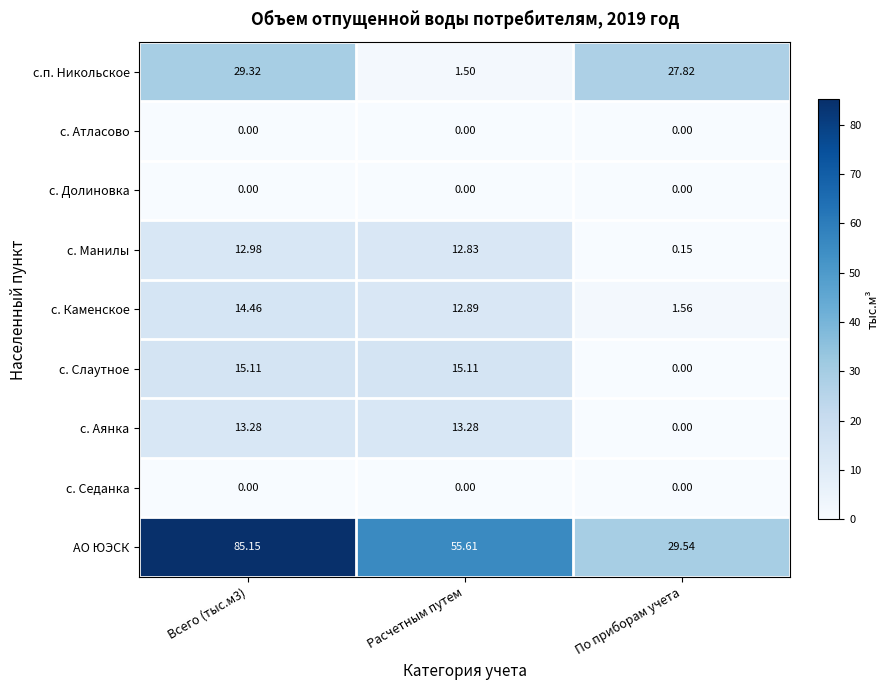

Which series has the widest spread of values?

АО ЮЭСК